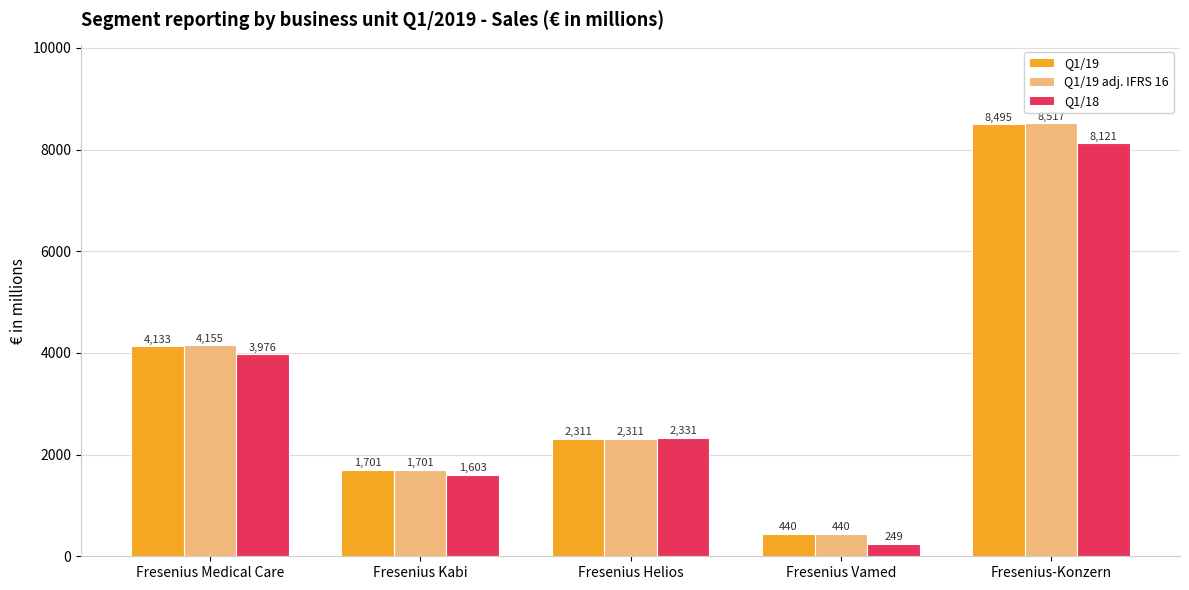

Reading left to right, extract all data points from this chart.

Q1/19: Fresenius Medical Care=4133	Fresenius Kabi=1701	Fresenius Helios=2311	Fresenius Vamed=440	Fresenius-Konzern=8495
Q1/19 adj. IFRS 16: Fresenius Medical Care=4155	Fresenius Kabi=1701	Fresenius Helios=2311	Fresenius Vamed=440	Fresenius-Konzern=8517
Q1/18: Fresenius Medical Care=3976	Fresenius Kabi=1603	Fresenius Helios=2331	Fresenius Vamed=249	Fresenius-Konzern=8121